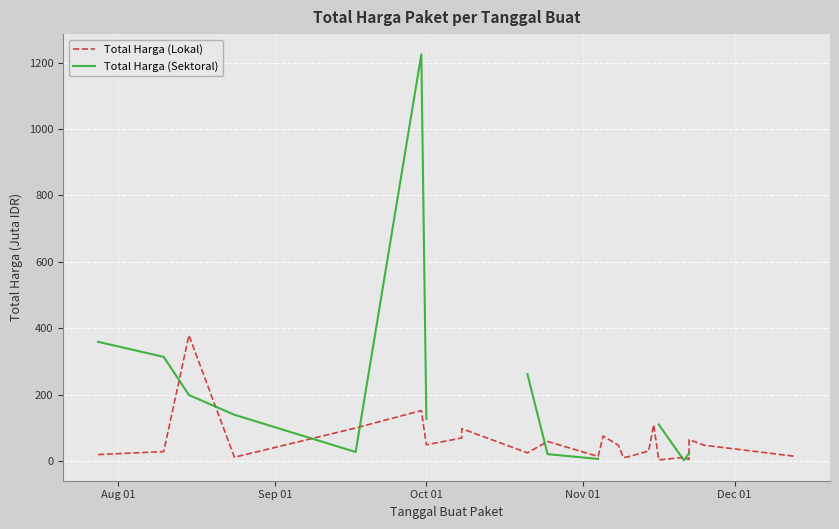

True or false: Total Harga (Lokal) has a value of 4.0 at 19.

False